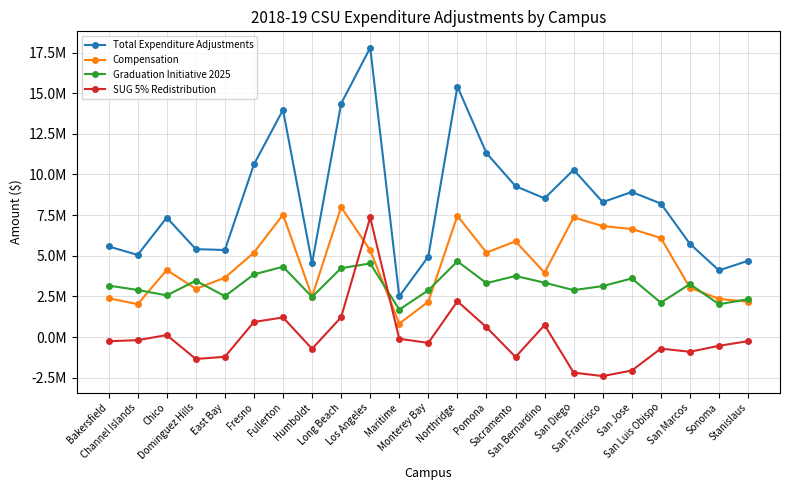

Does the chart display data point markers on the line(s)?

Yes